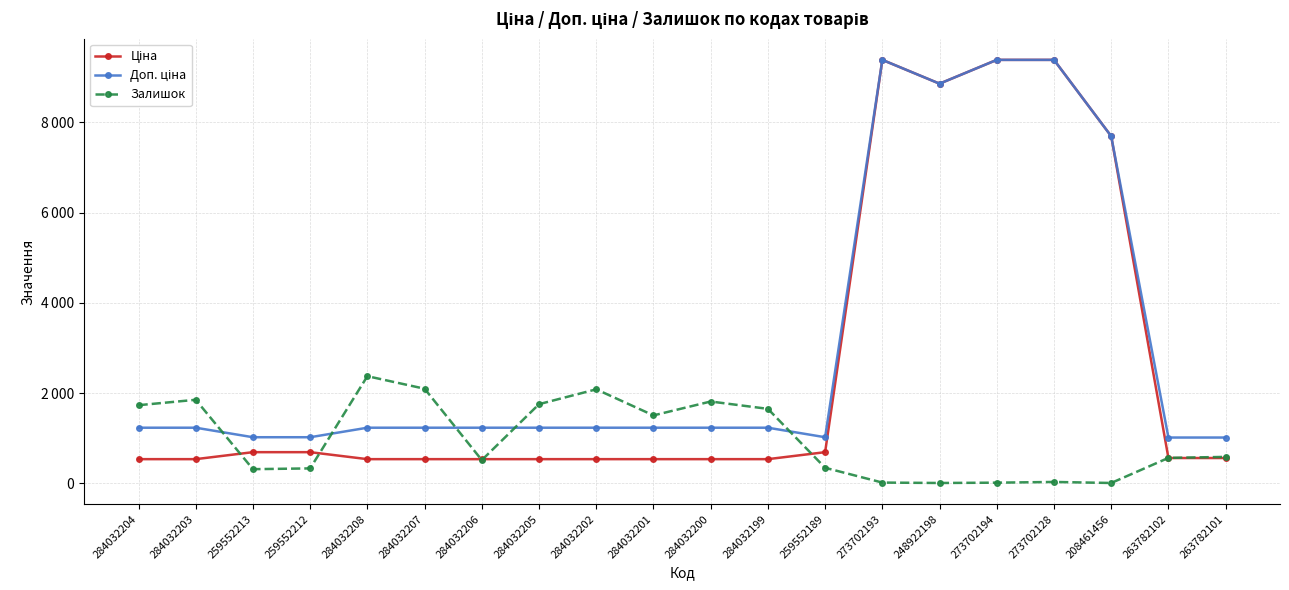

Which series has the widest spread of values?

Ціна